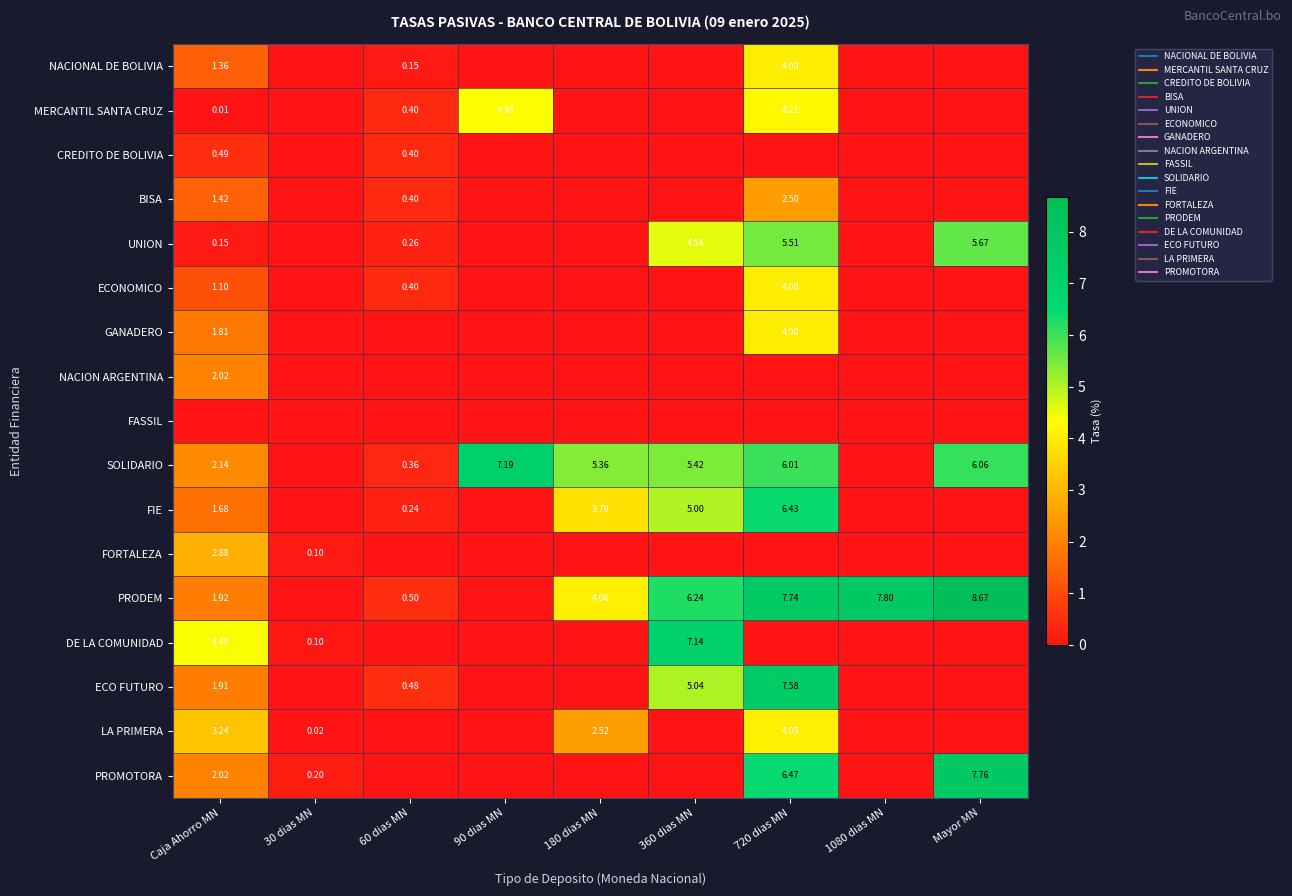

How many positive values does the FIE series have?

5